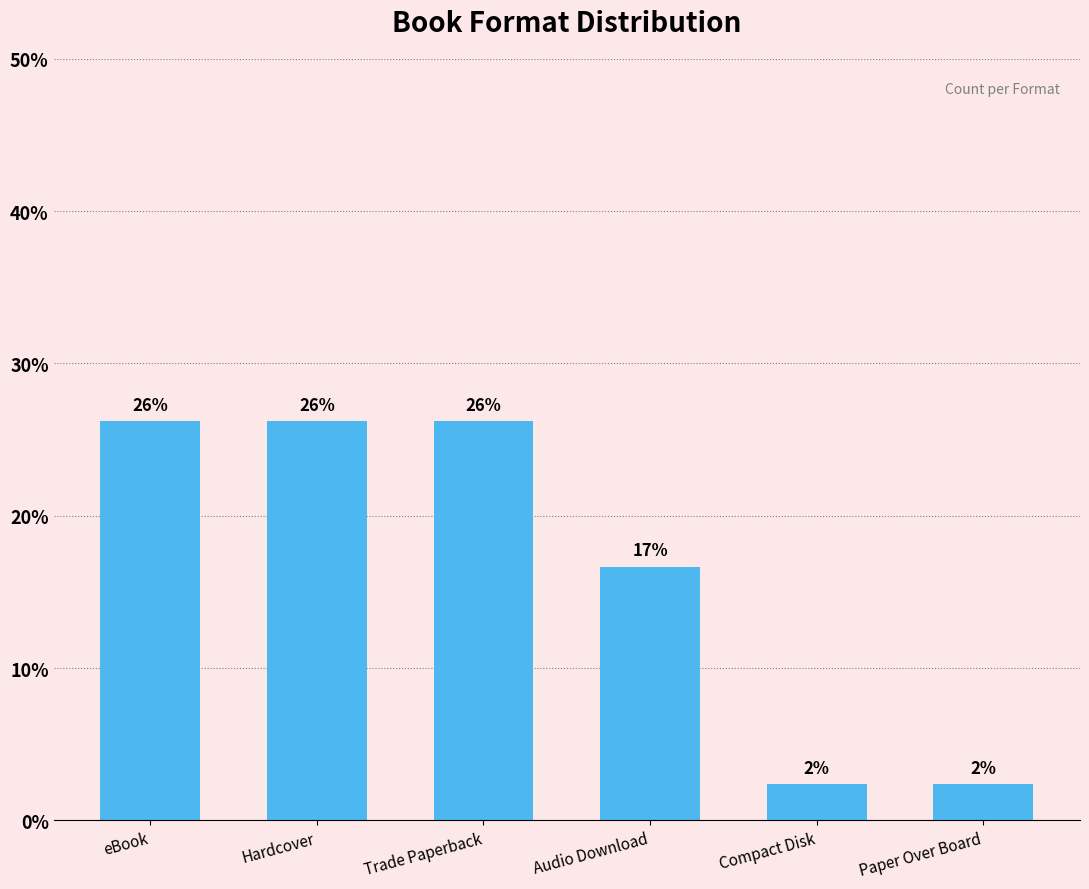

Does the chart contain any negative values?

No